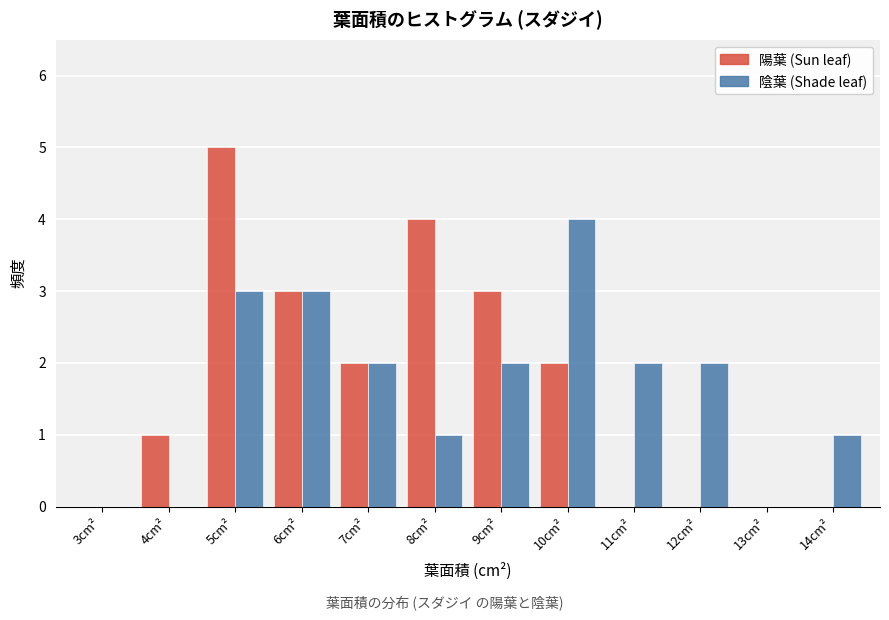

Reading left to right, what are all the values shown in this chart?

陽葉: 3cm²=0	4cm²=1	5cm²=5	6cm²=3	7cm²=2	8cm²=4	9cm²=3	10cm²=2	11cm²=0	12cm²=0	13cm²=0	14cm²=0
陰葉: 3cm²=0	4cm²=0	5cm²=3	6cm²=3	7cm²=2	8cm²=1	9cm²=2	10cm²=4	11cm²=2	12cm²=2	13cm²=0	14cm²=1